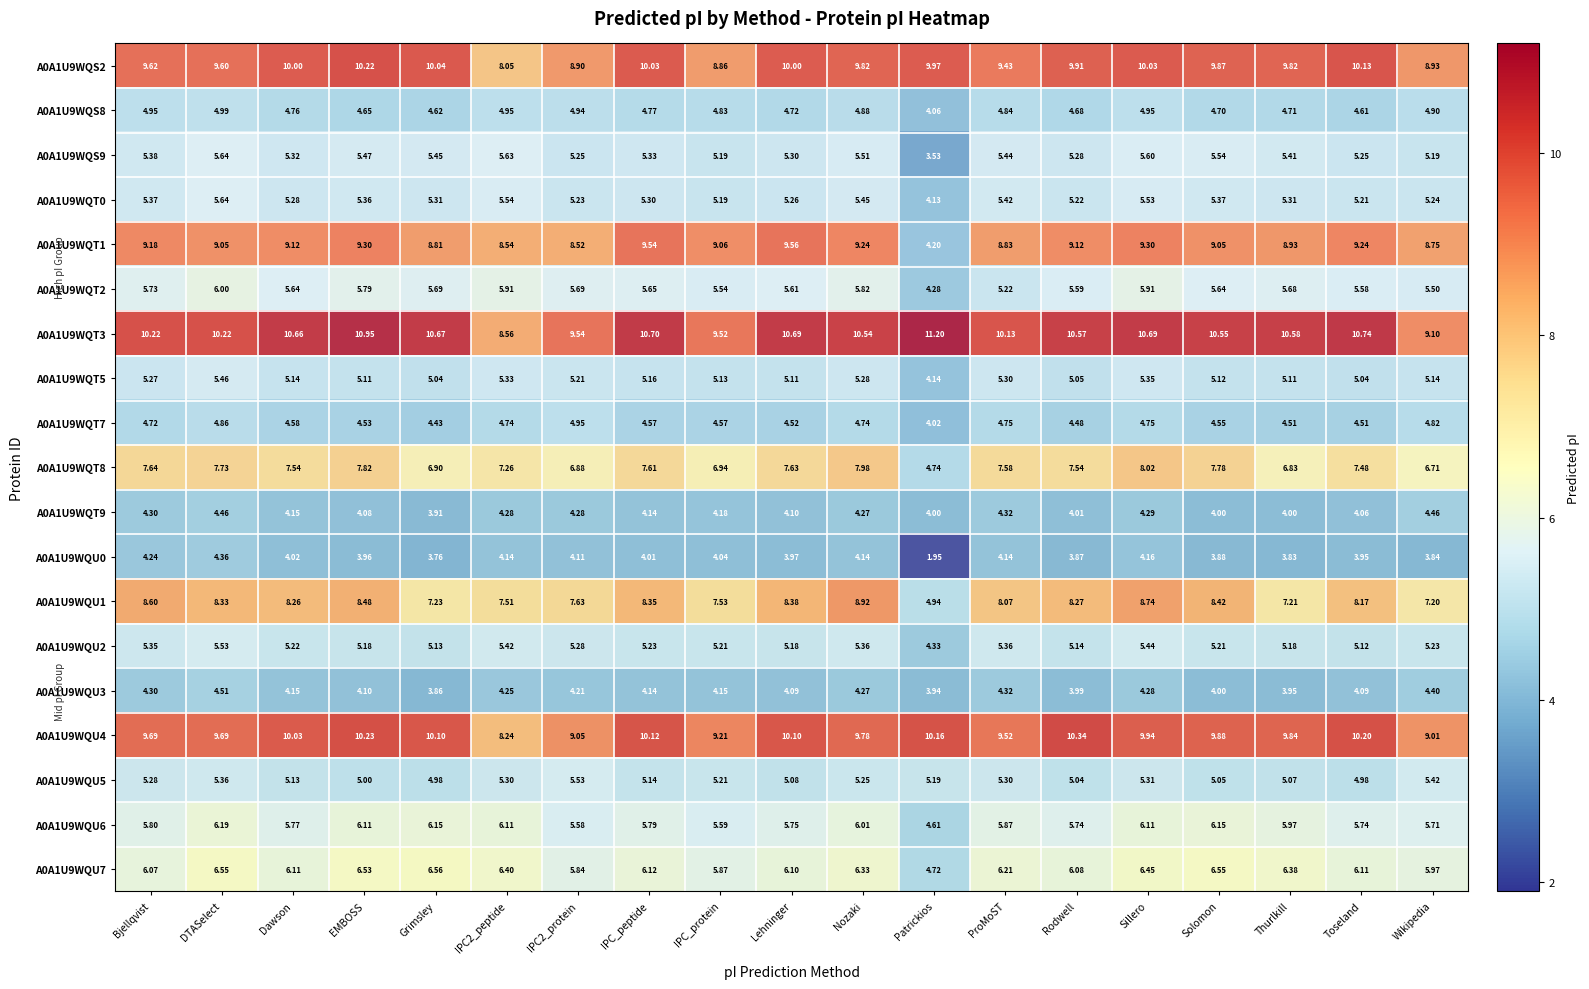

At which label is A0A1U9WQS2 closest to 9?

Wikipedia